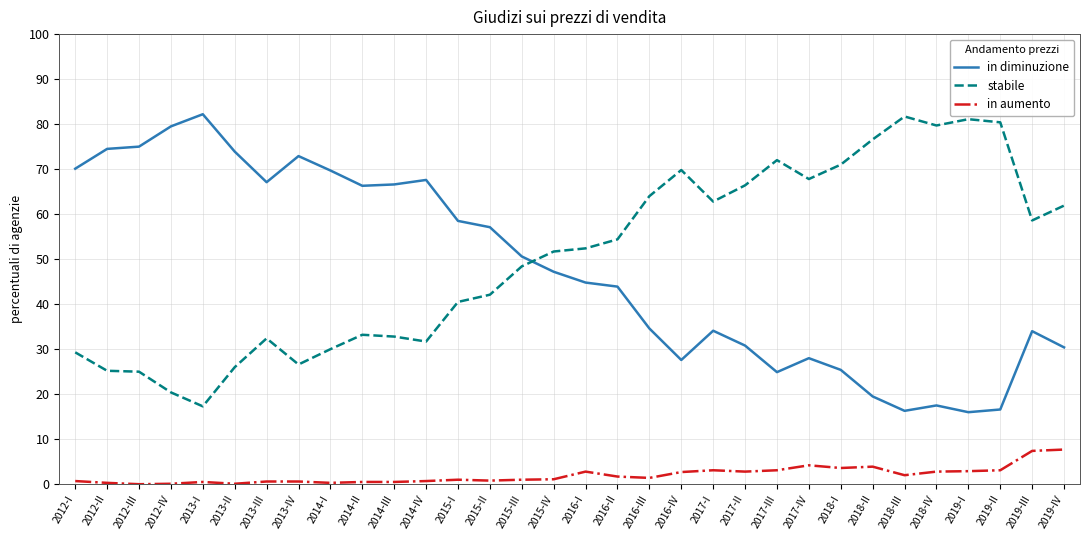

At 2016-IV, list the series in order from smallest to largest.

in aumento, in diminuzione, stabile